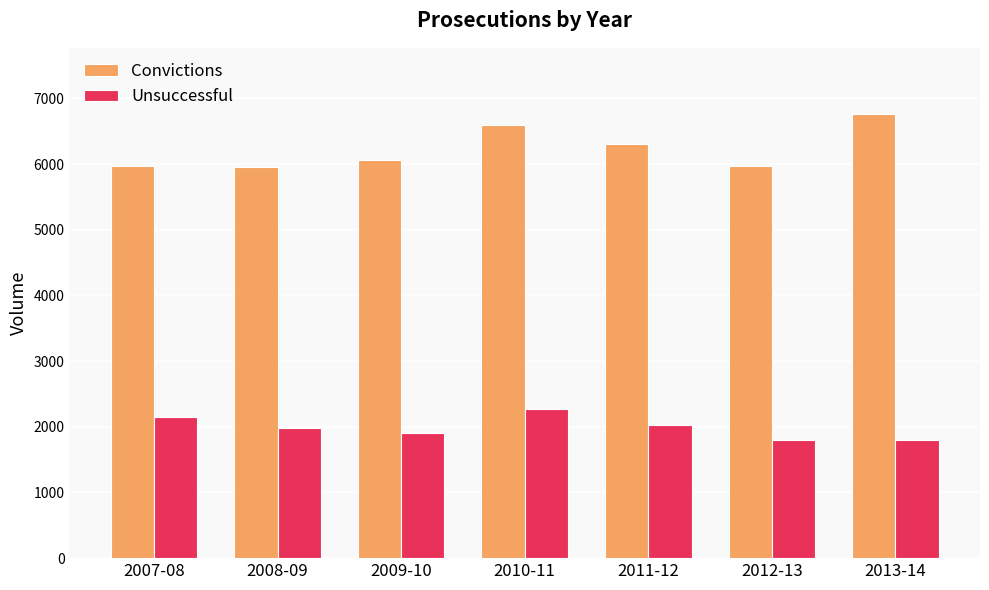

At which category is the sum across all series the highest?

2010-11